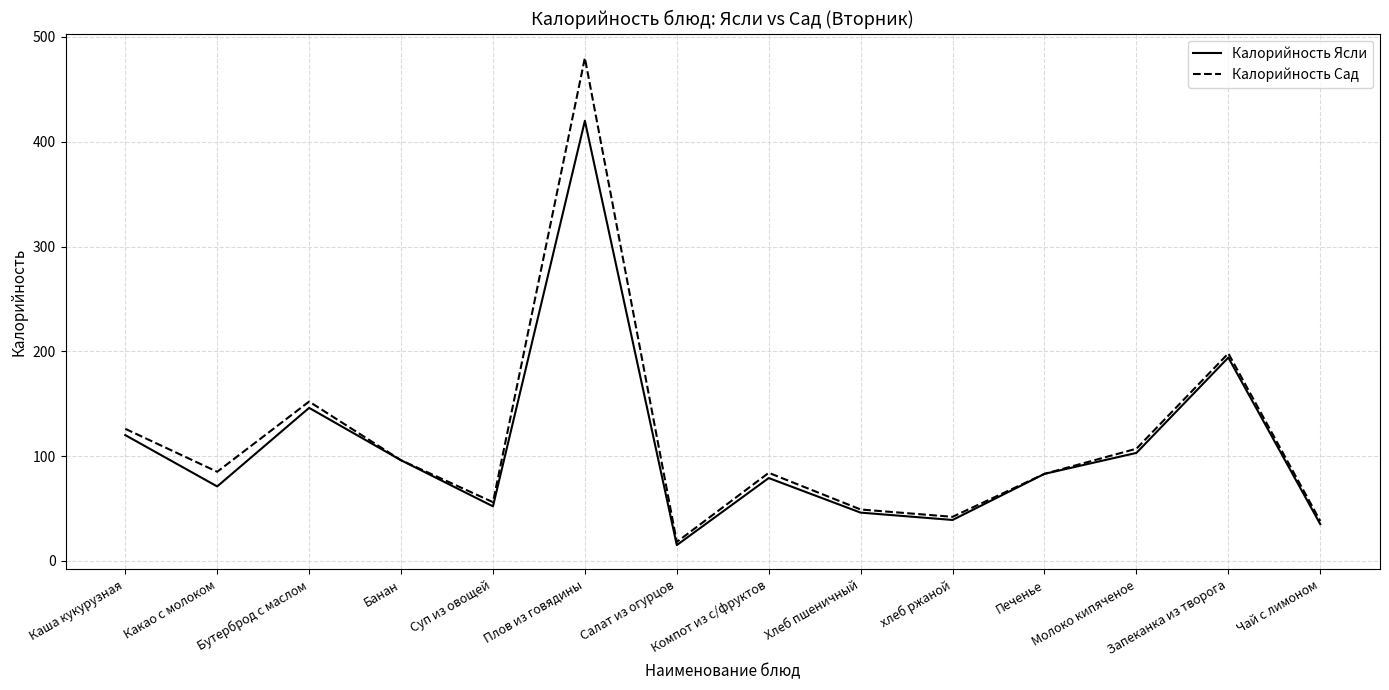

At which category is the sum across all series the highest?

Плов из говядины